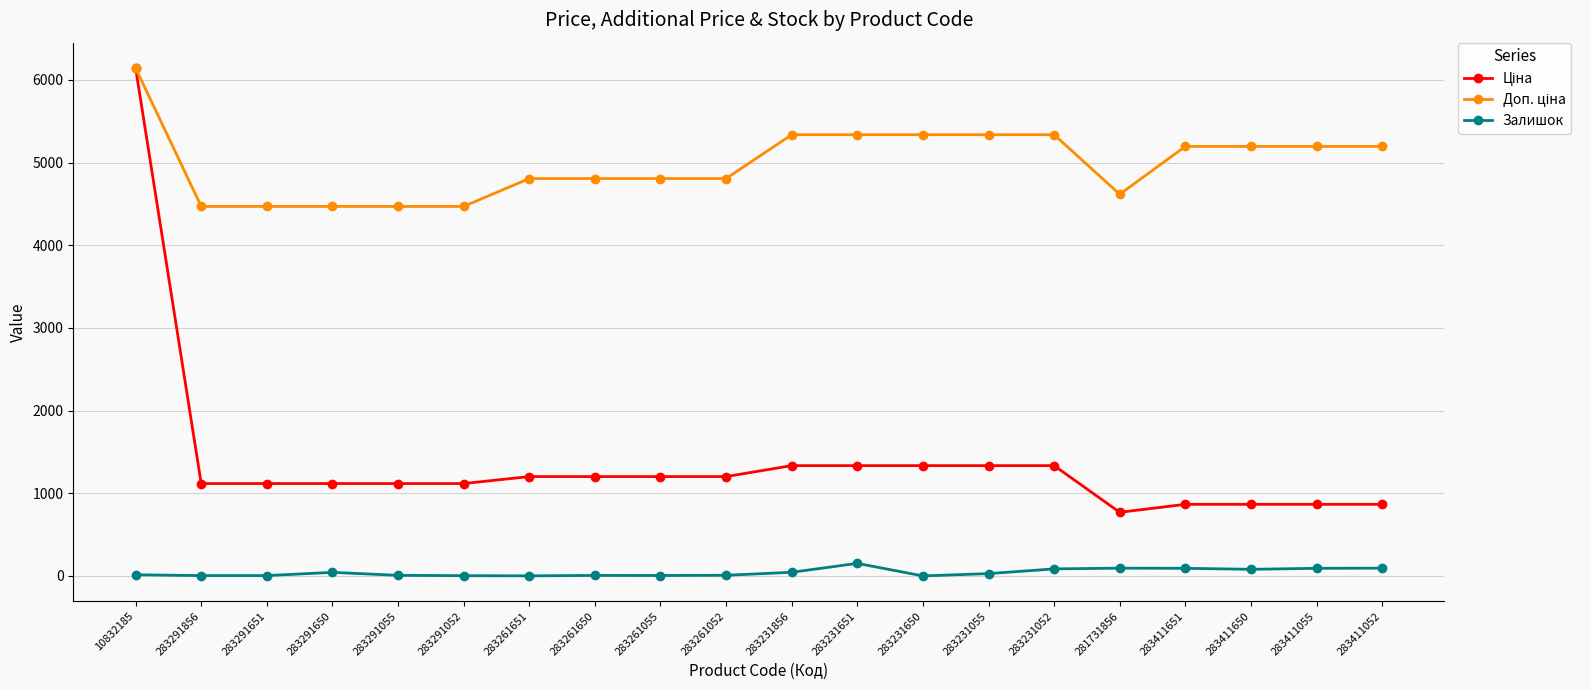

What position from the left is 10832185?

1